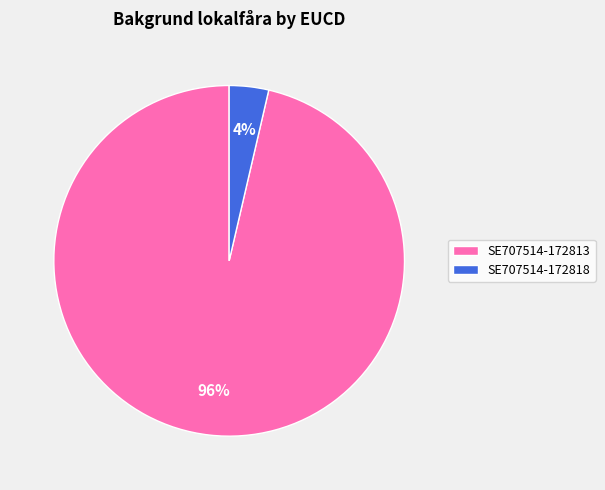

Which has a higher value, SE707514-172818 or SE707514-172813?

SE707514-172813